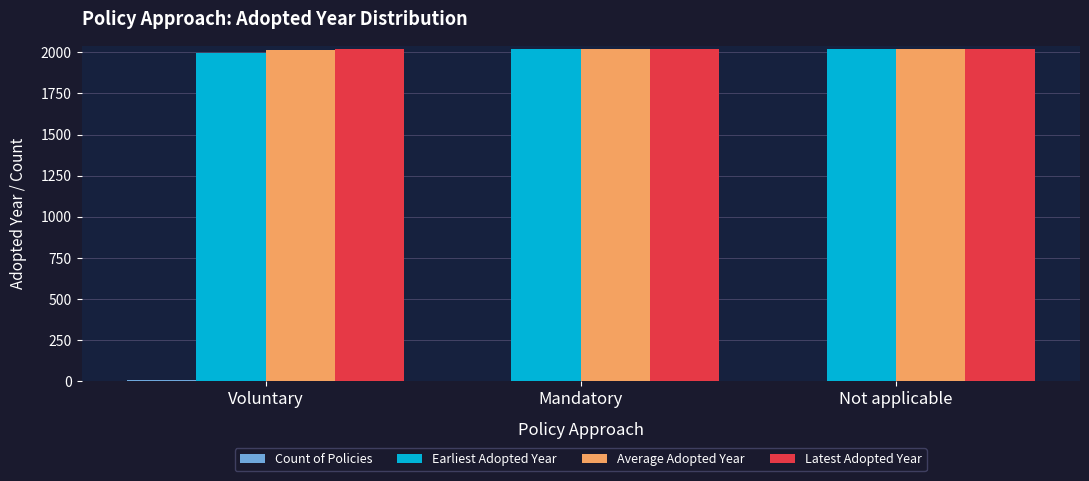

Where is Average Adopted Year nearest to the value 2017?

Not applicable